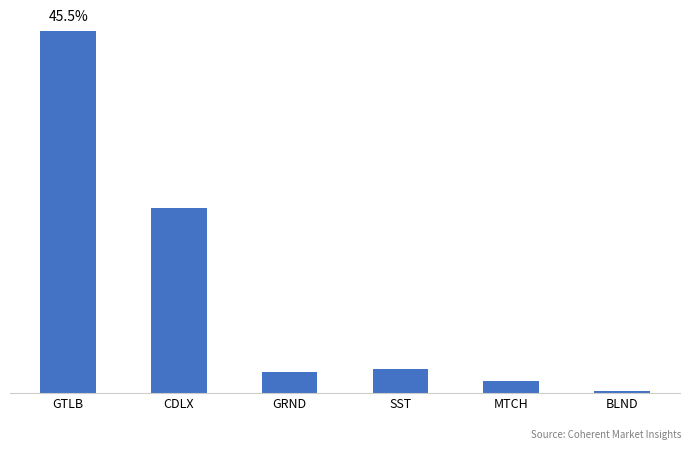

Reading right to left, transcribe all the data shown in this chart.

BLND=149935	MTCH=1199091	SST=2516089	GRND=2151768	CDLX=19671672	GTLB=38658723